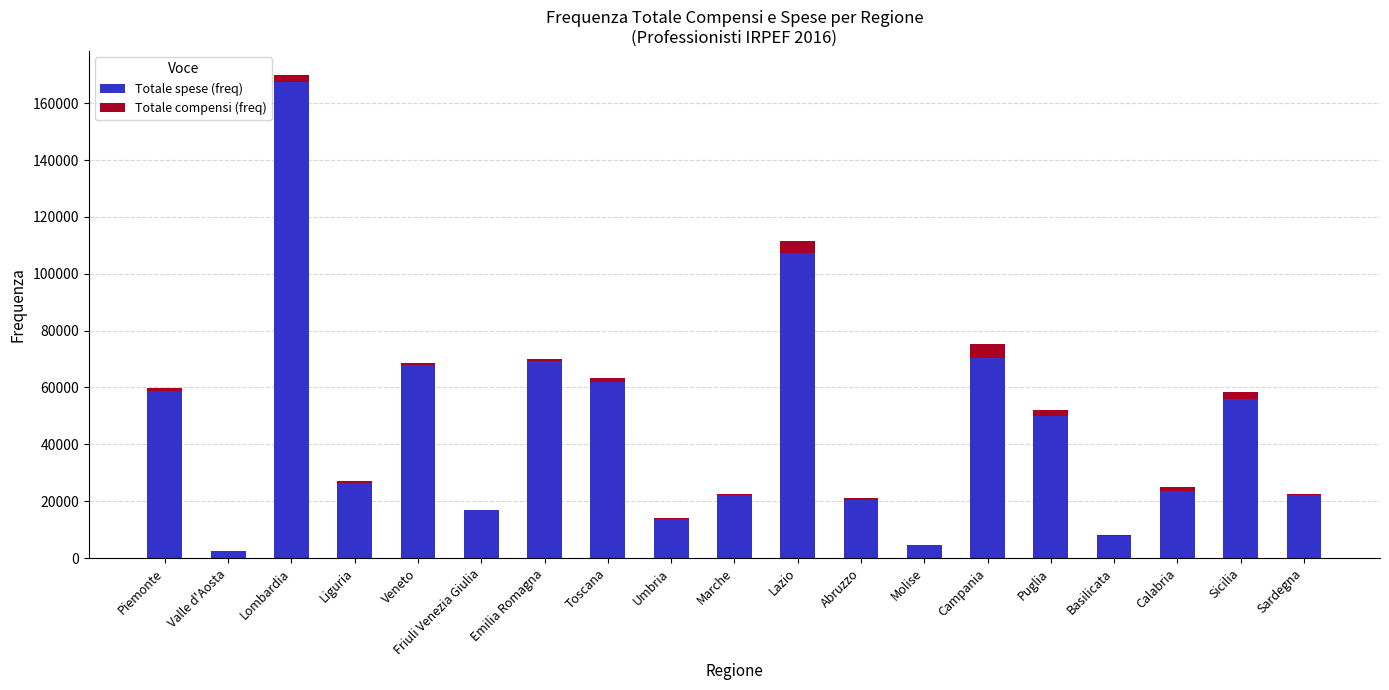

At which category is the sum across all series the highest?

Lombardia